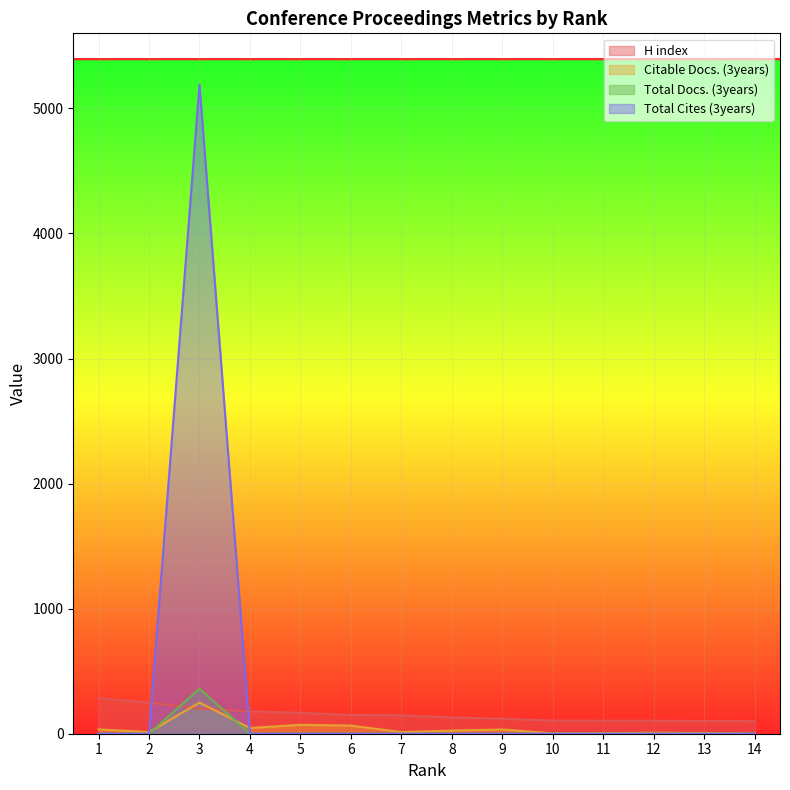

How many times do Total Docs. (3years) and Citable Docs. (3years) cross each other?

2